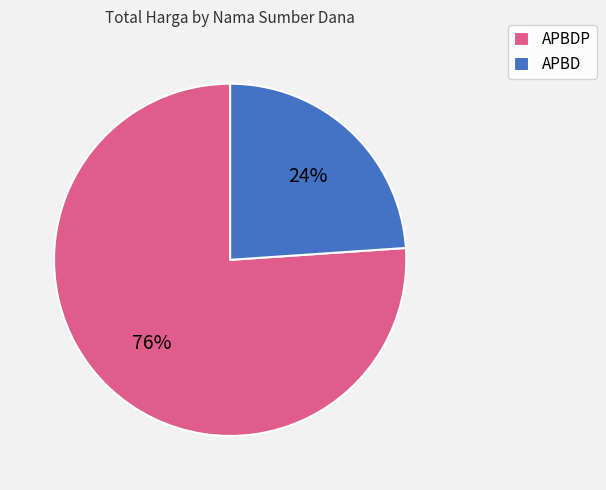

Does APBDP represent more than half of the total?

Yes